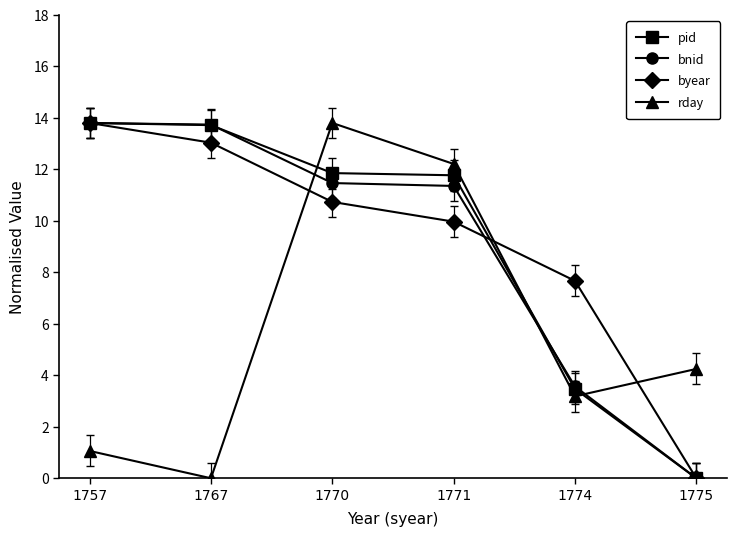

True or false: rday has a value of 3.2 at 1774.

True